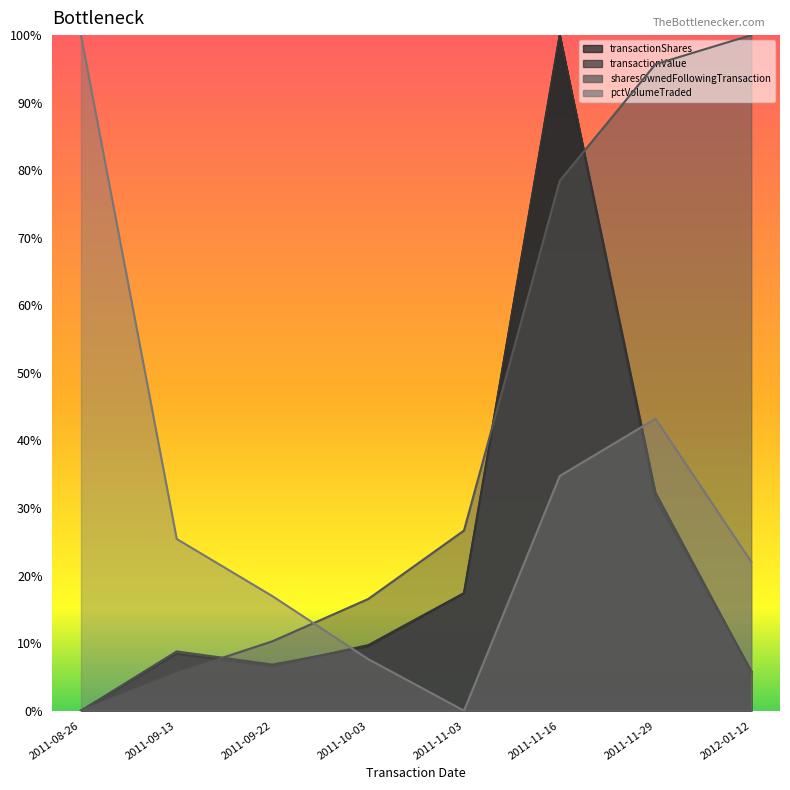

How many values in transactionValue are above zero?

7